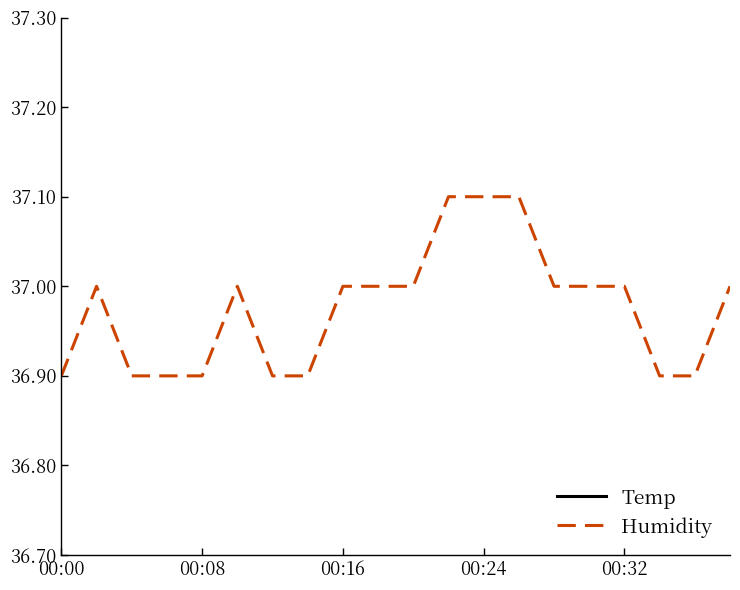

At which category is the sum across all series the highest?

11